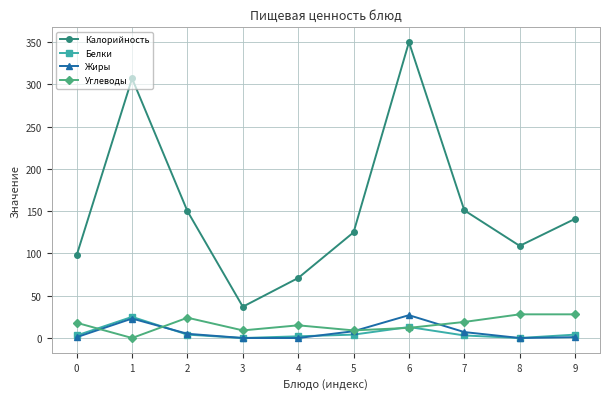

At how many categories does at least one series exceed 33?

10